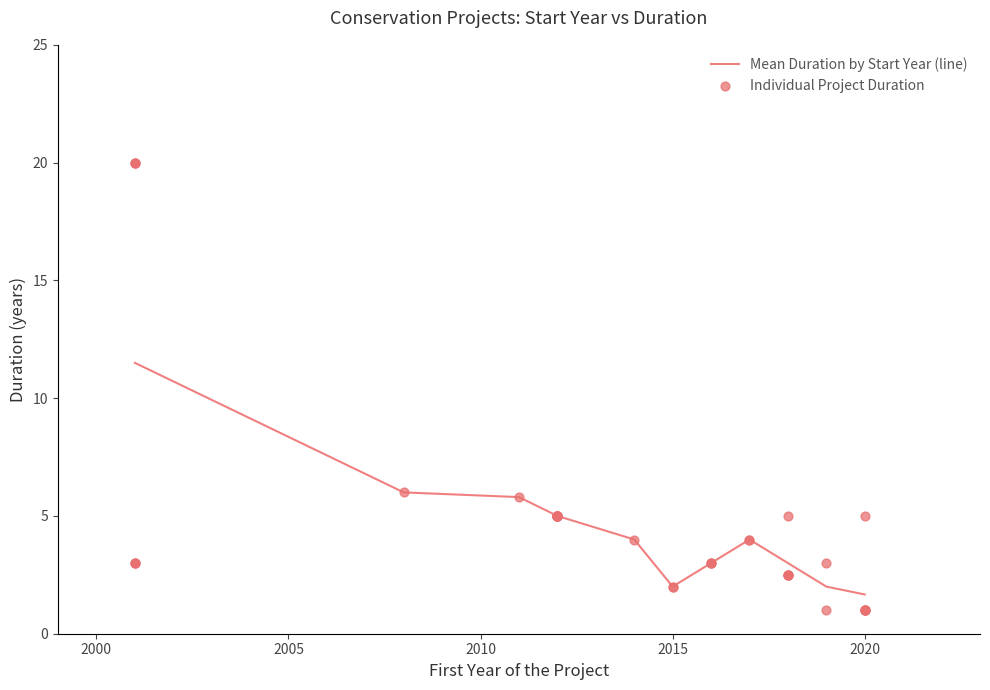

What is the minimum value for Mean Duration by Start Year (line)?

1.7